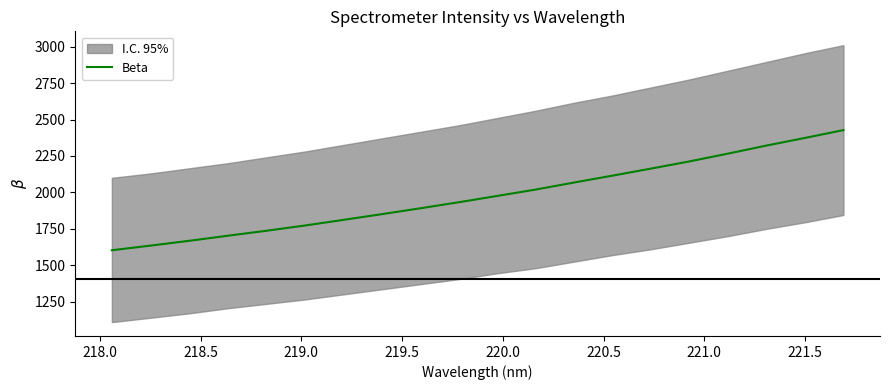

What is the highest value of the Beta series?

2427.3